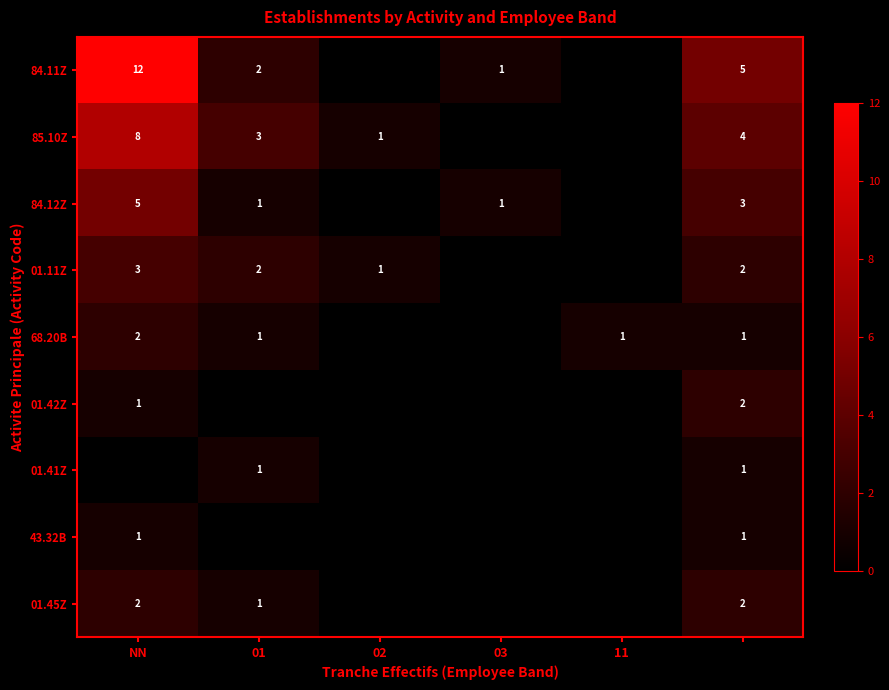

Is it true that 01.42Z equals 1 at NN?

True